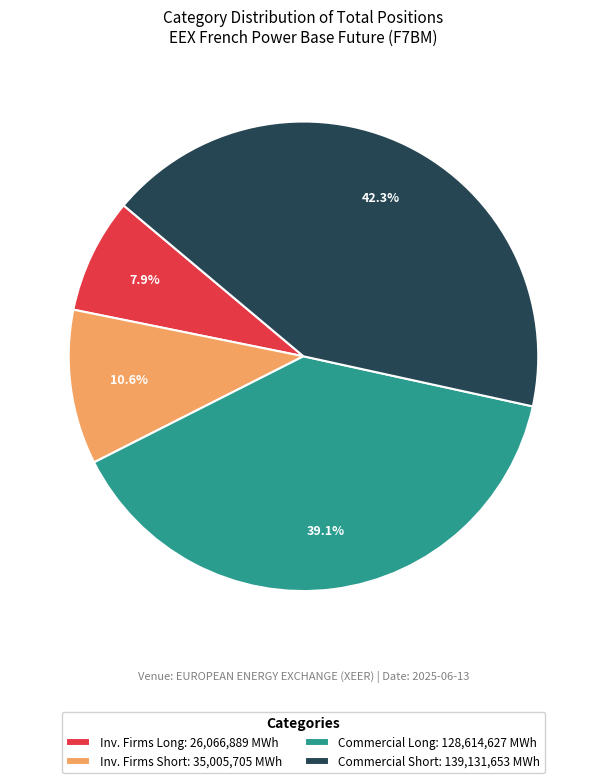

Does any single category account for the majority?

No